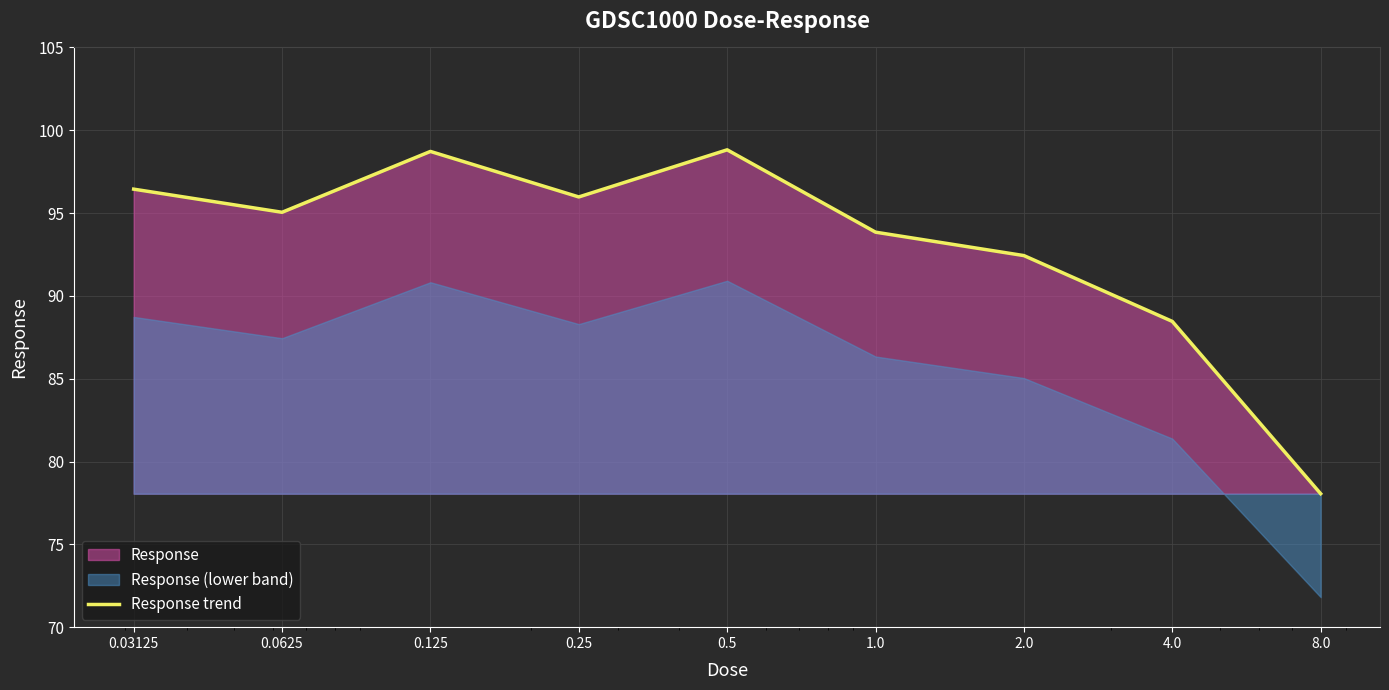

How many lines are shown in the chart?

1